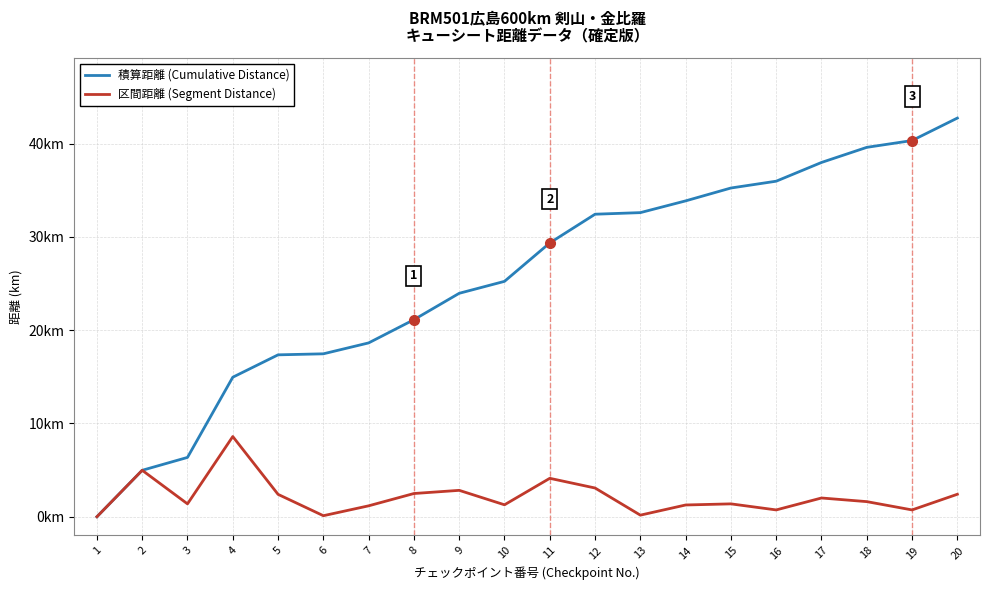

Which category has the highest value across all series?

20